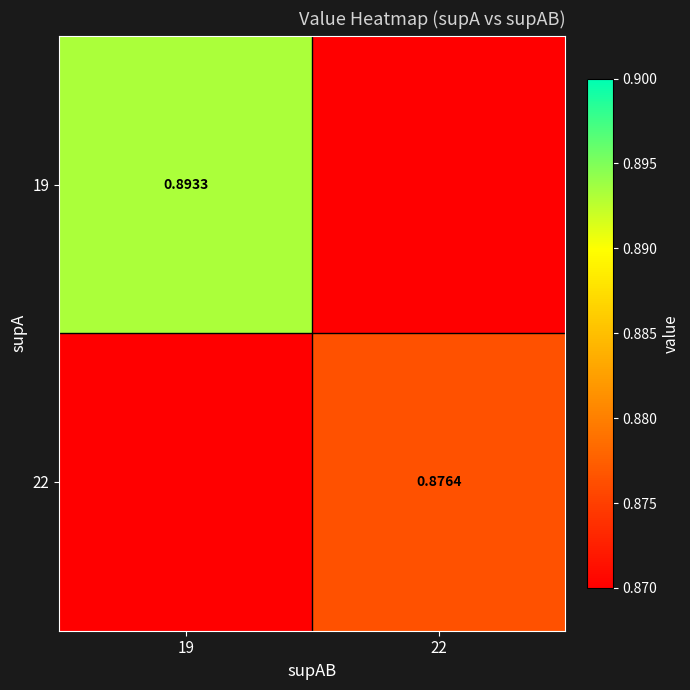

Is the value of 22 at 22 greater than the value of 19 at 19?

No